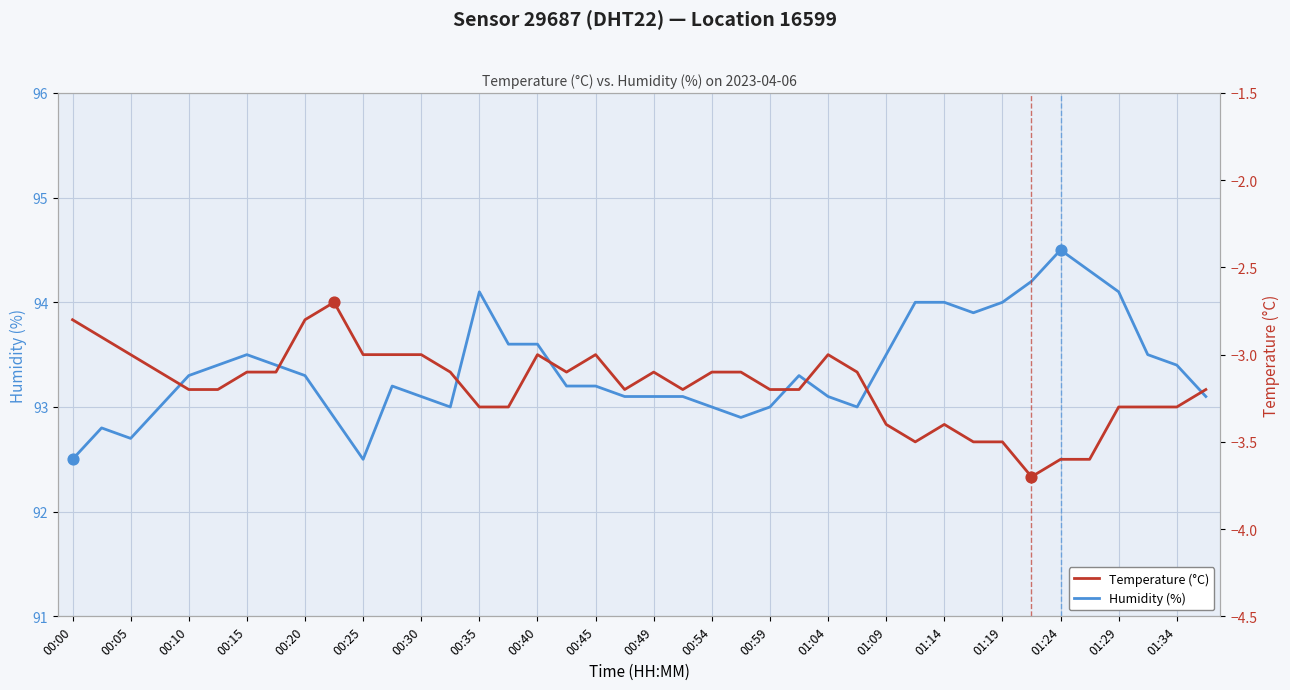

What are all the series names shown in the legend?

Humidity (%), Temperature (°C)